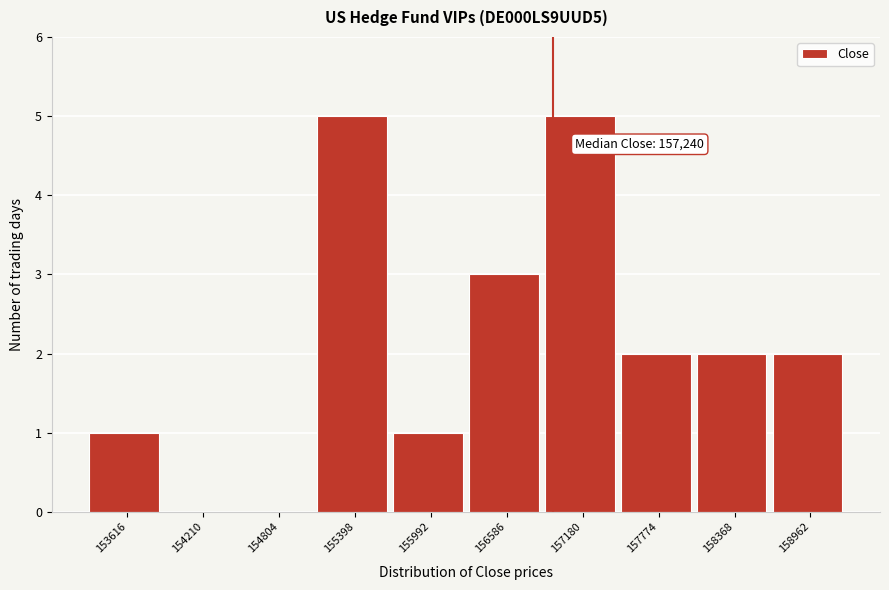

Reading right to left, what are all the values shown in this chart?

158962=2	158368=2	157774=2	157180=5	156586=3	155992=1	155398=5	154804=0	154210=0	153616=1